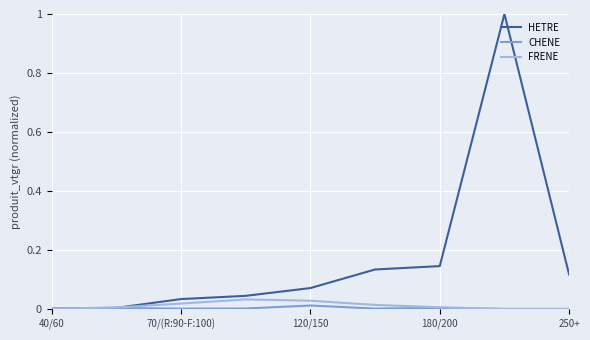

Which series has the largest total across all categories?

HETRE